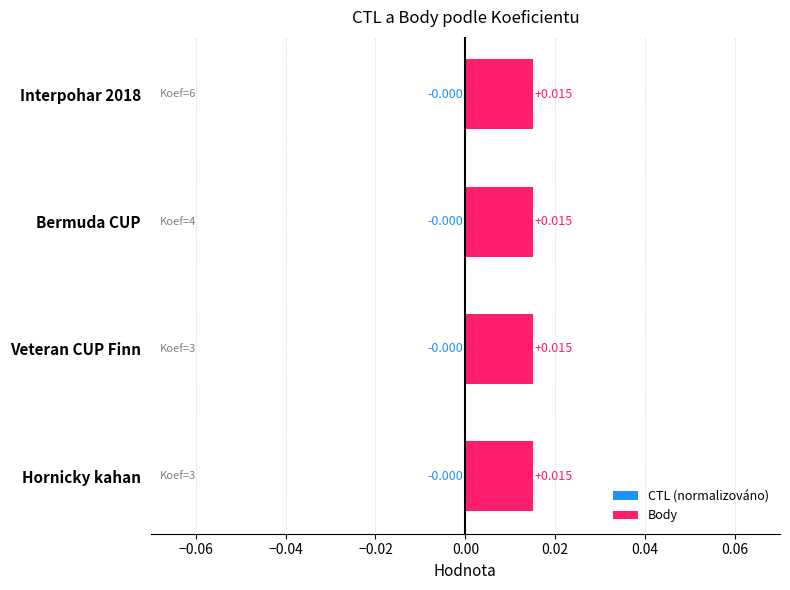

Which series has the largest total across all categories?

Body